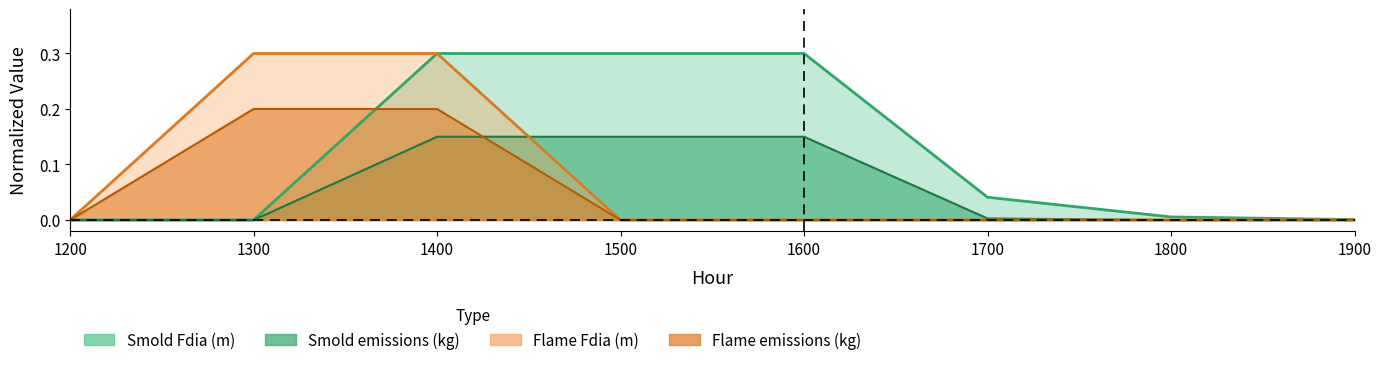

List the labels in order of Flame Fdia (m) value, smallest first.

1200, 1500, 1600, 1700, 1800, 1900, 1300, 1400